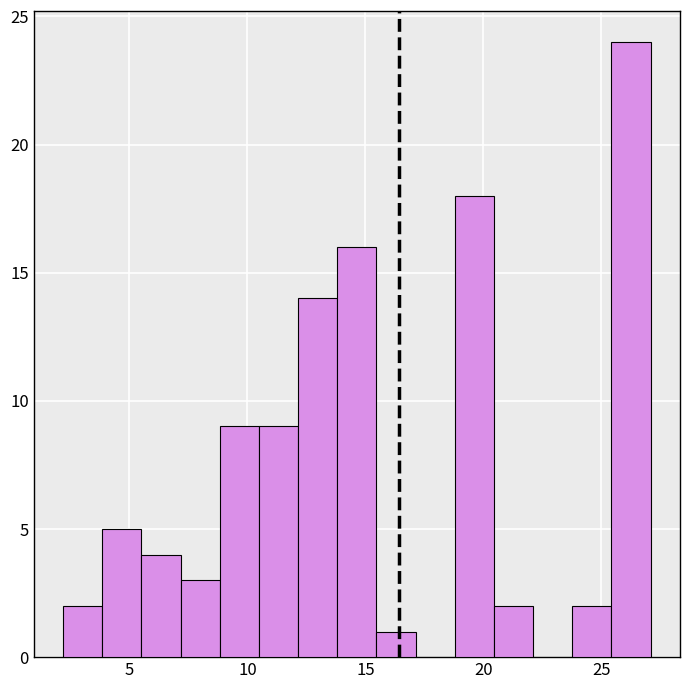

Read against the x-axis, roughly where is the centre of the tallest bar?

26.5